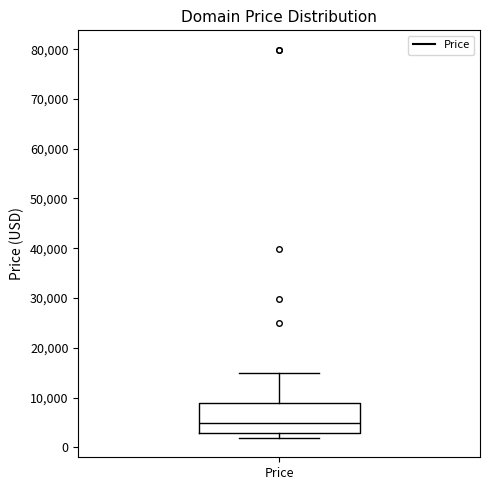

Where is the lower edge of the box for Price on the y-axis? The values are not printed on the chart, so give them approximately, as read against the axis.

3000